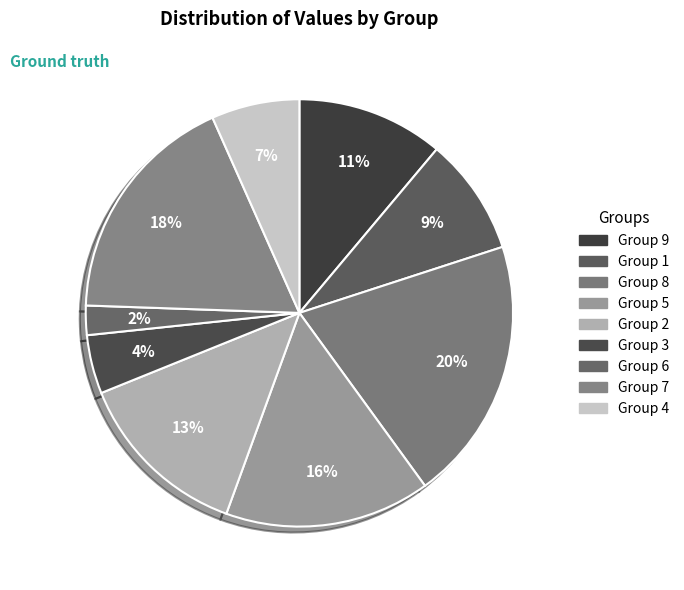

How many segments does this pie chart have?

9